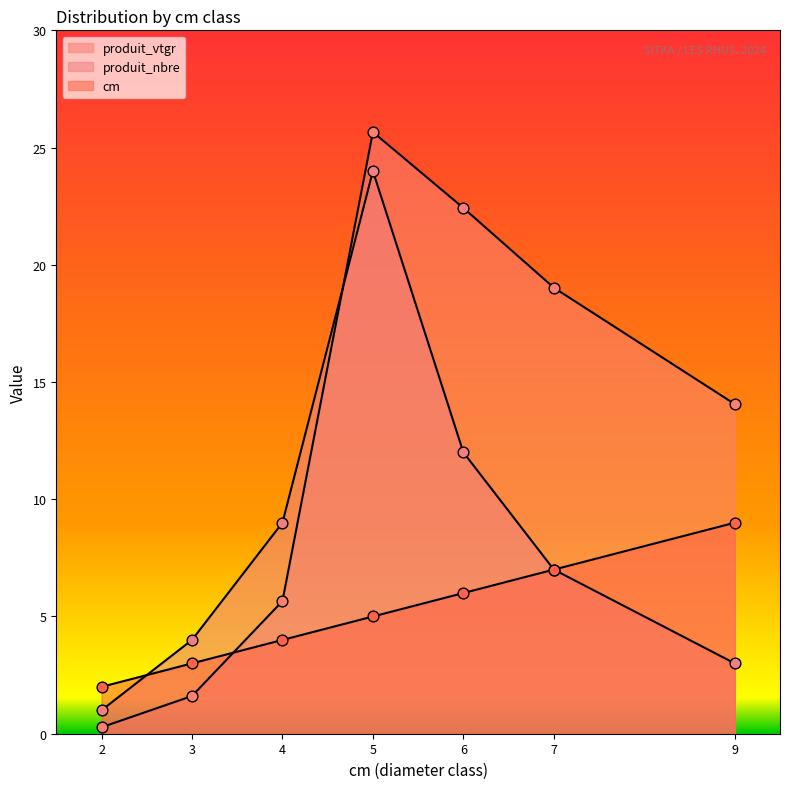

At which category is the sum across all series the highest?

5